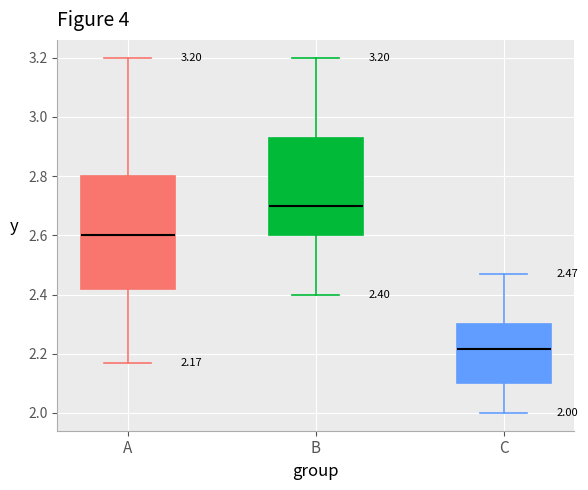

Which box's median line is the lowest?

C